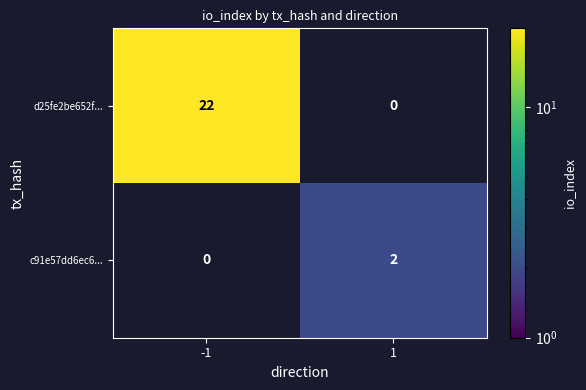

The d25fe2be652f... series shows 22 at -1. True or false?

True